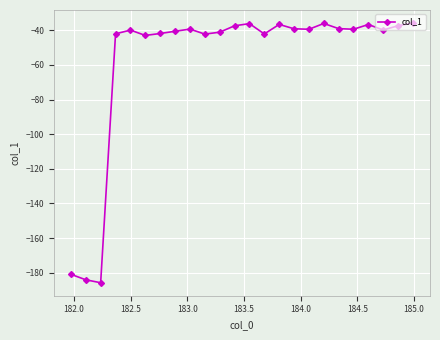

What is the minimum value shown in the chart?

-185.7